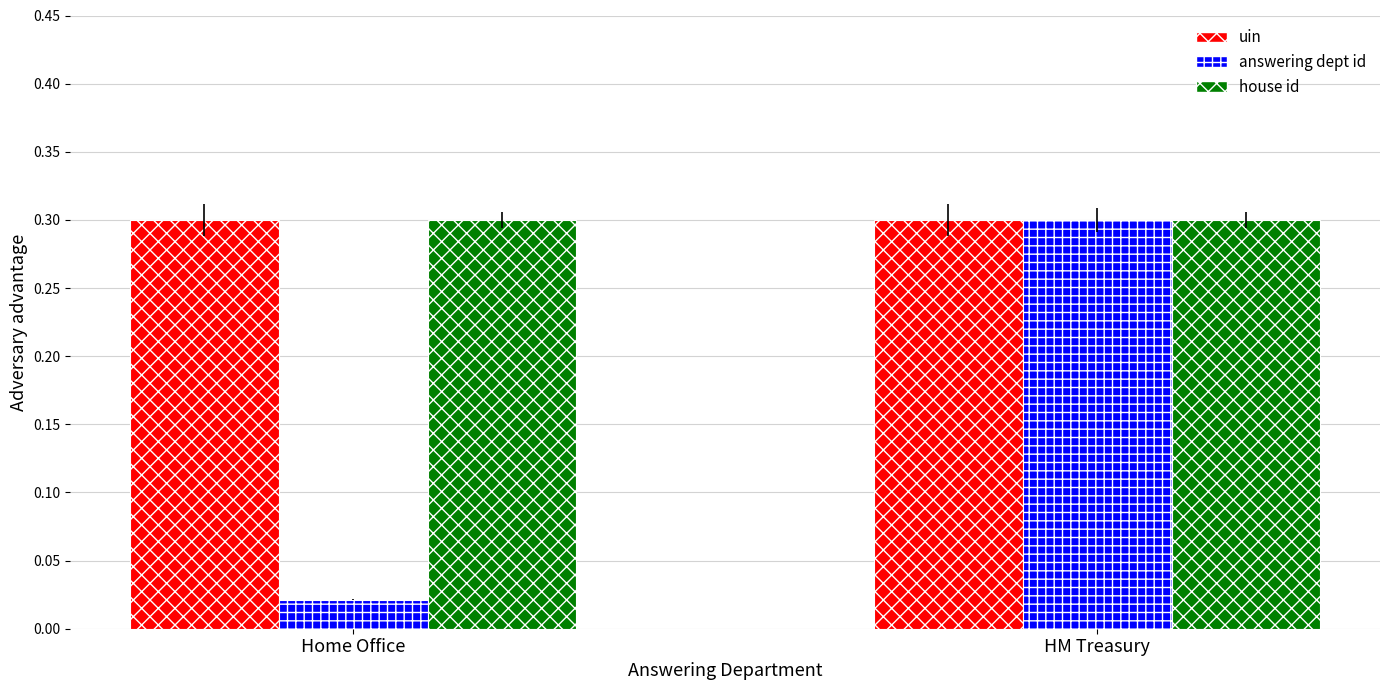

The value of house id at Home Office is 0.2. True or false?

False